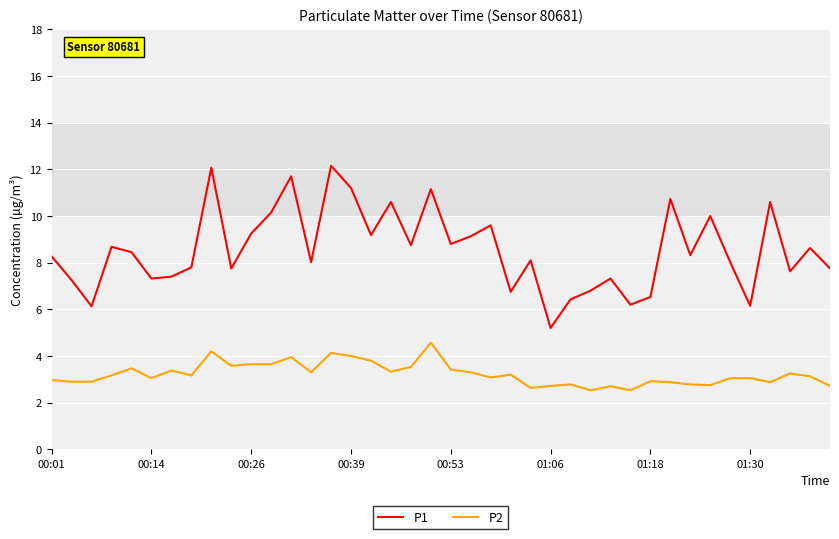

Which series has the widest spread of values?

P1